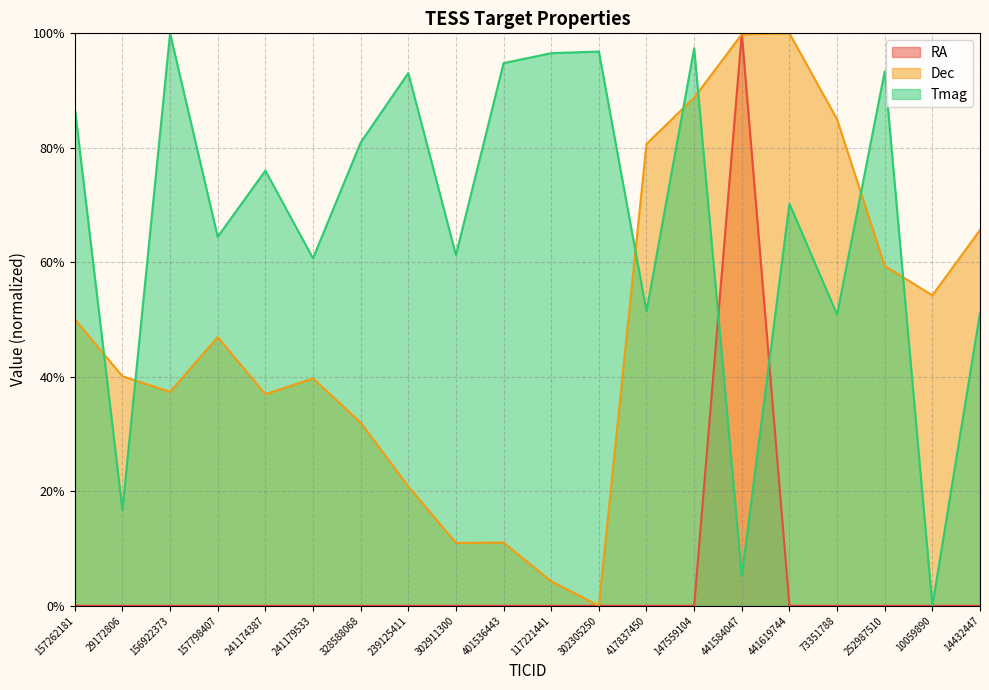

Where is Tmag nearest to the value 50?

73351788